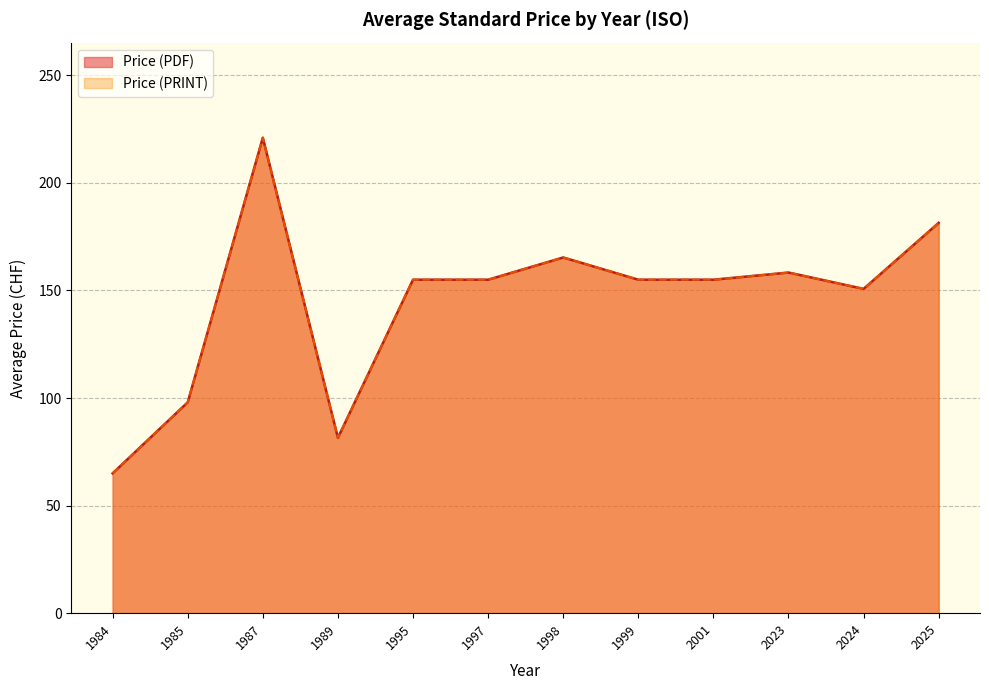

How many lines are shown in the chart?

2